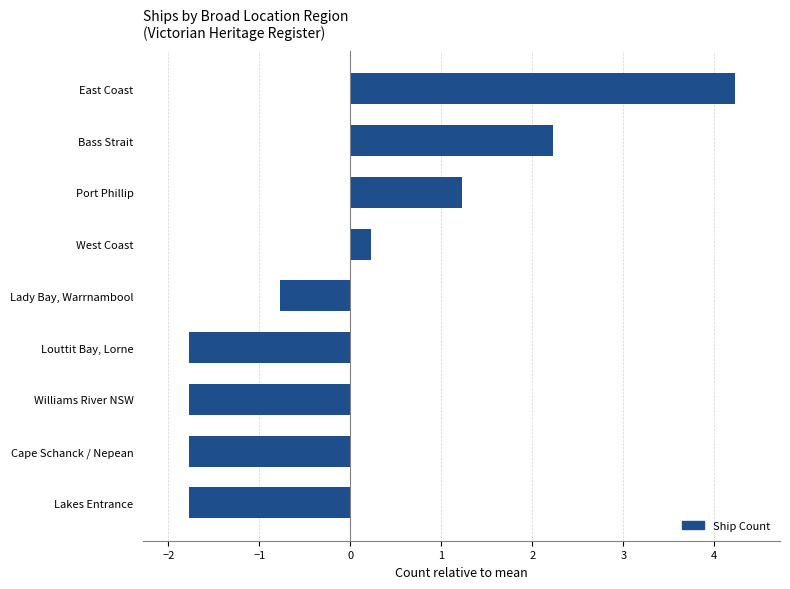

Reading bottom to top, transcribe all the data shown in this chart.

Lakes Entrance=-1.8	Cape Schanck / Nepean=-1.8	Williams River NSW=-1.8	Louttit Bay, Lorne=-1.8	Lady Bay, Warrnambool=-0.8	West Coast=0.2	Port Phillip=1.2	Bass Strait=2.2	East Coast=4.2